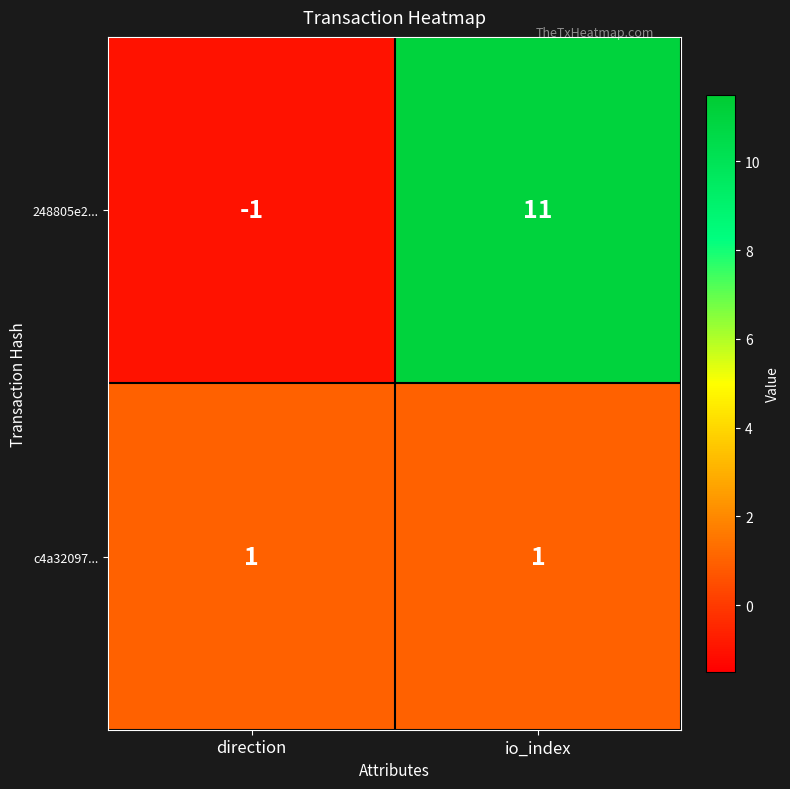

How many distinct data groups are displayed?

2